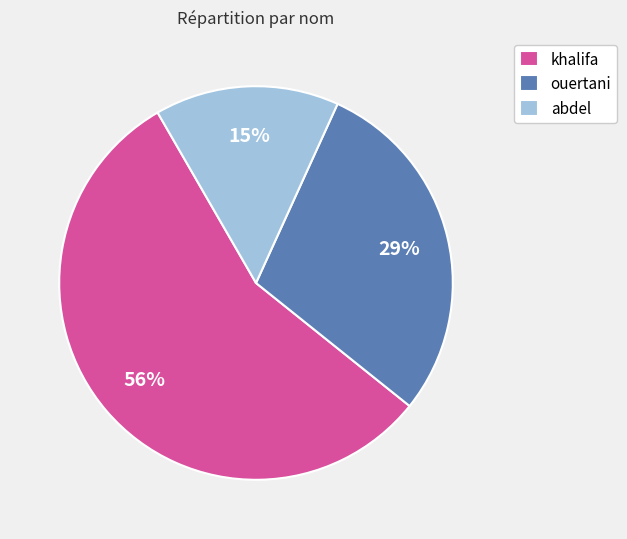

What is the ratio of the value at khalifa to the value at abdel?

3.7